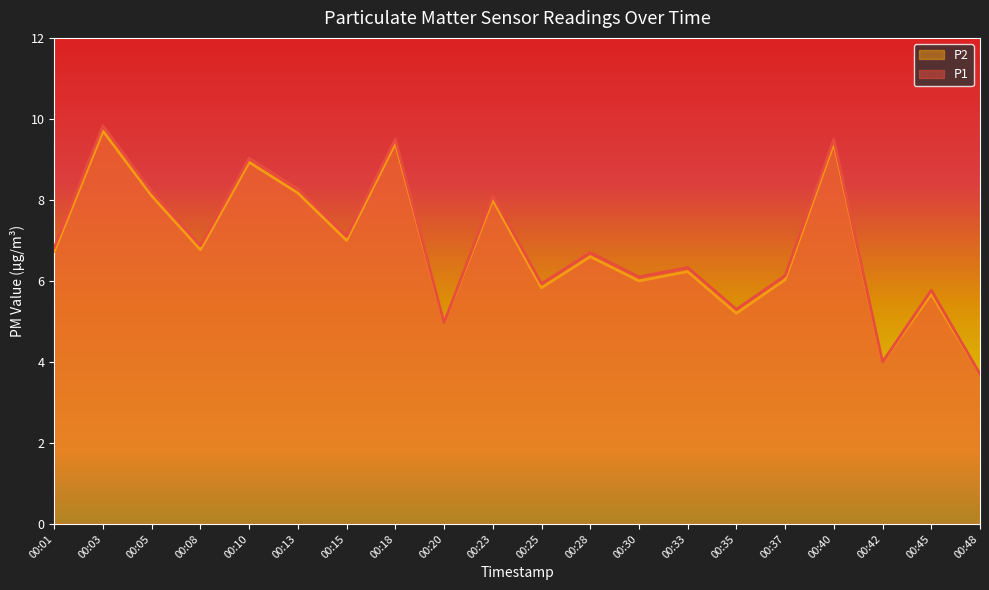

Reading left to right, transcribe all the data shown in this chart.

P1: 6.8	9.8	8.2	6.9	9.0	8.3	7.1	9.5	5.0	8.1	5.9	6.7	6.1	6.3	5.3	6.1	9.5	4.0	5.8	3.7
P2: 6.7	9.7	8.1	6.8	8.9	8.2	7.0	9.4	5.0	8.0	5.8	6.6	6.0	6.2	5.2	6.0	9.4	4.0	5.7	3.7